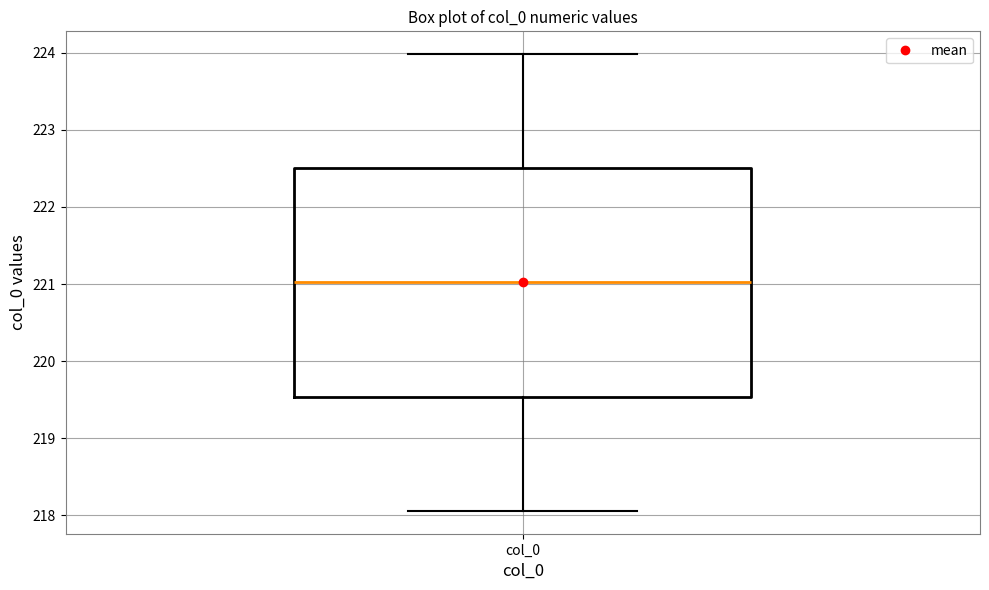

Transcribe this box plot: give where the median line is, the range the box spans, and where the two whiskers end, as read against the y-axis. The values are not printed on the chart, so give them approximately, as read against the axis.

median 221.0, box 219.5 to 222.5, whiskers 218.1 to 224.0